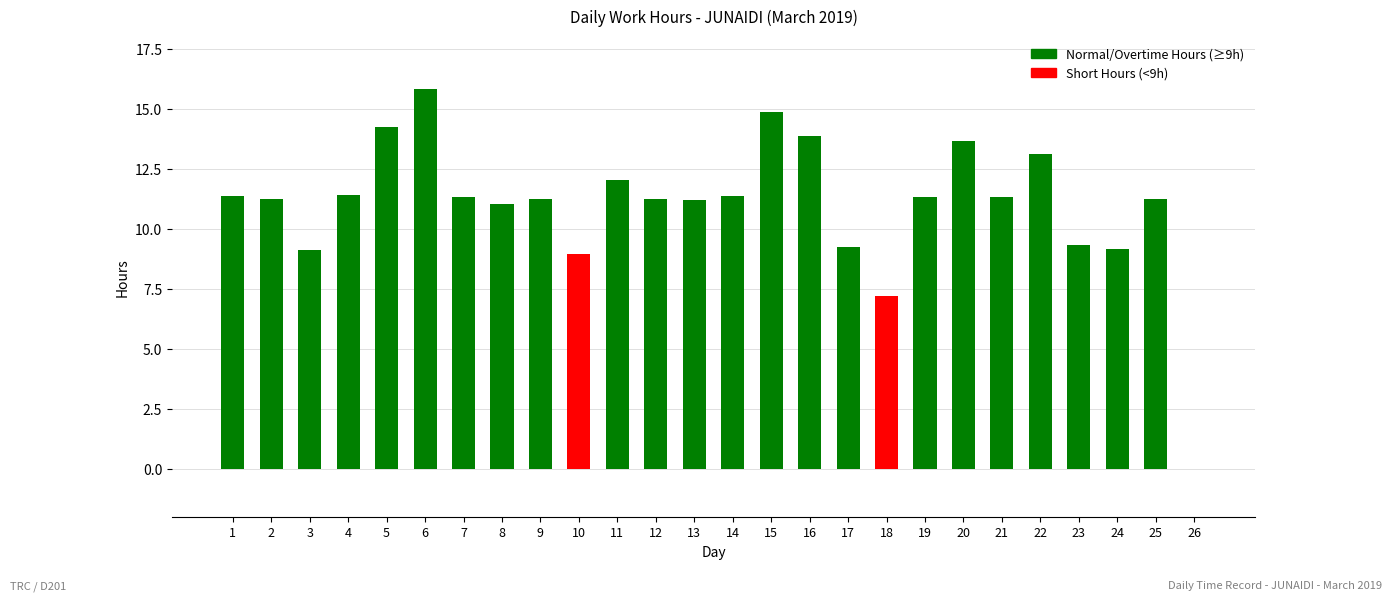

How many distinct data groups are displayed?

1